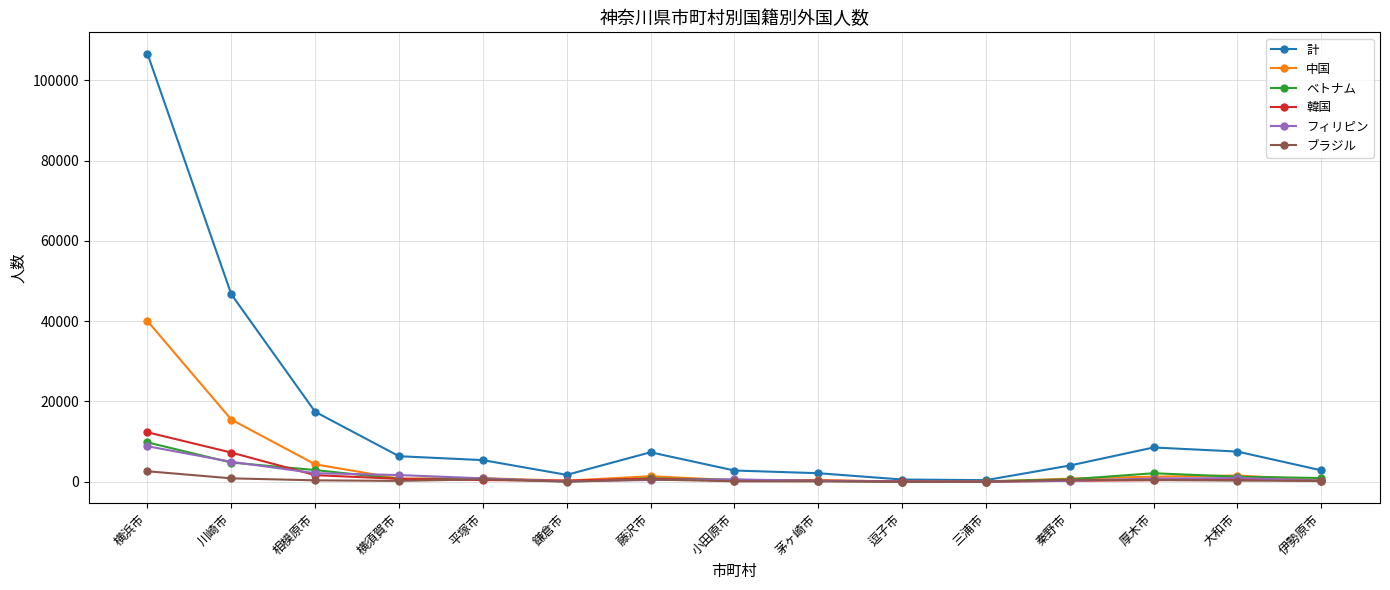

What is the label of the 7th point from the right?

茅ヶ崎市